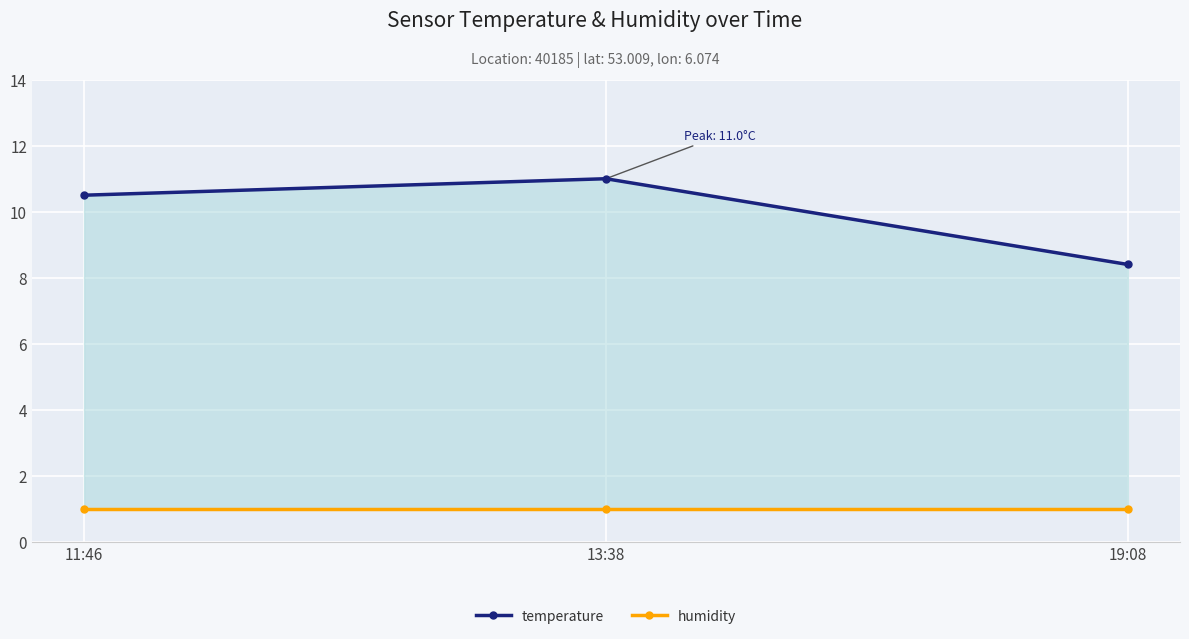

What is the label of the 3rd point from the right?

11:46